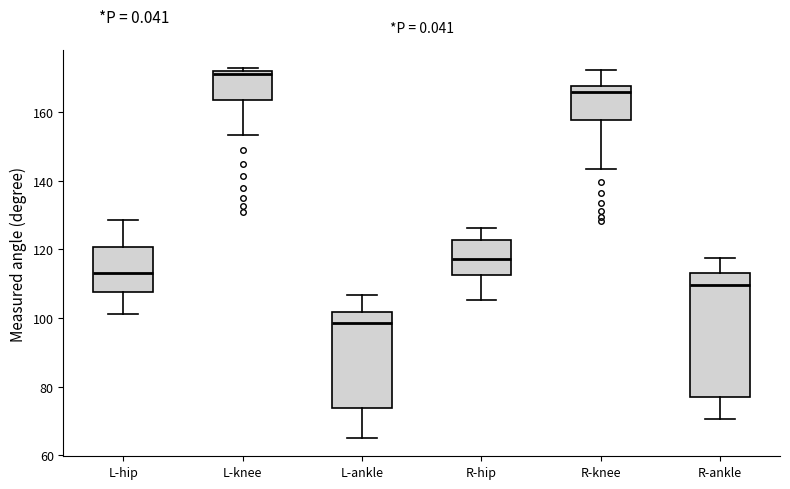

Which box's median line is the lowest?

L-ankle